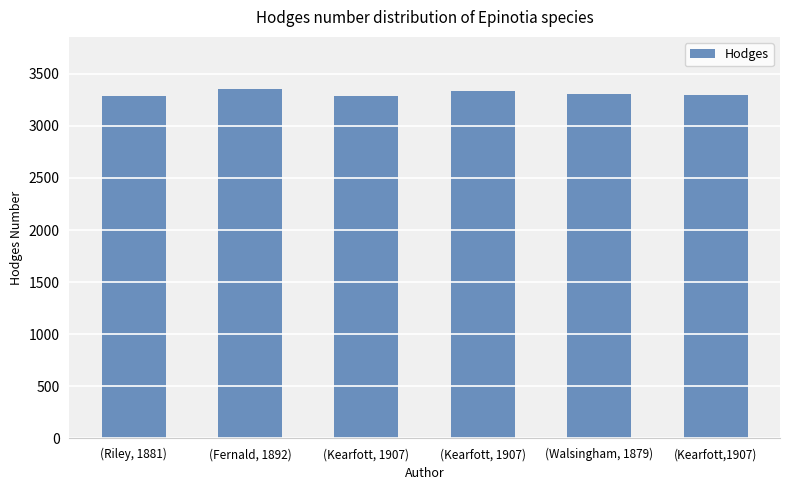

How many data points does each series have?

6